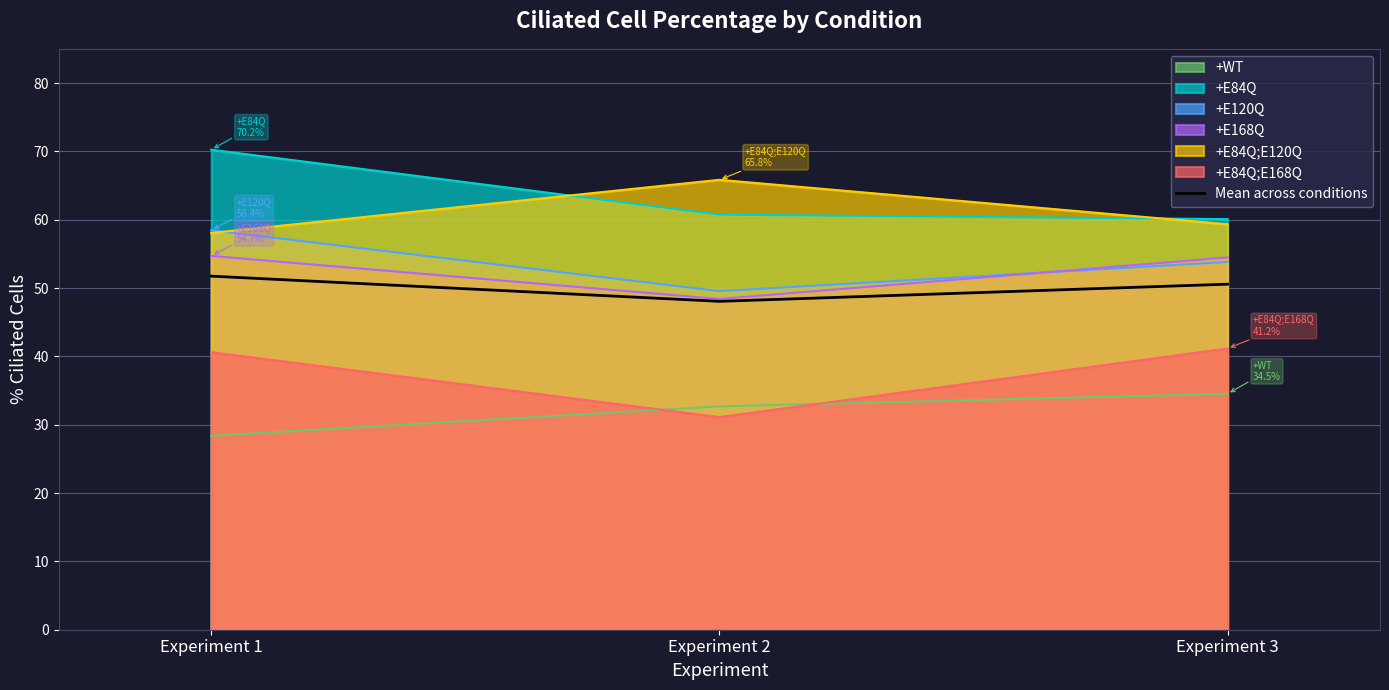

What is the change in value from Experiment 2 to Experiment 3?

+2.5